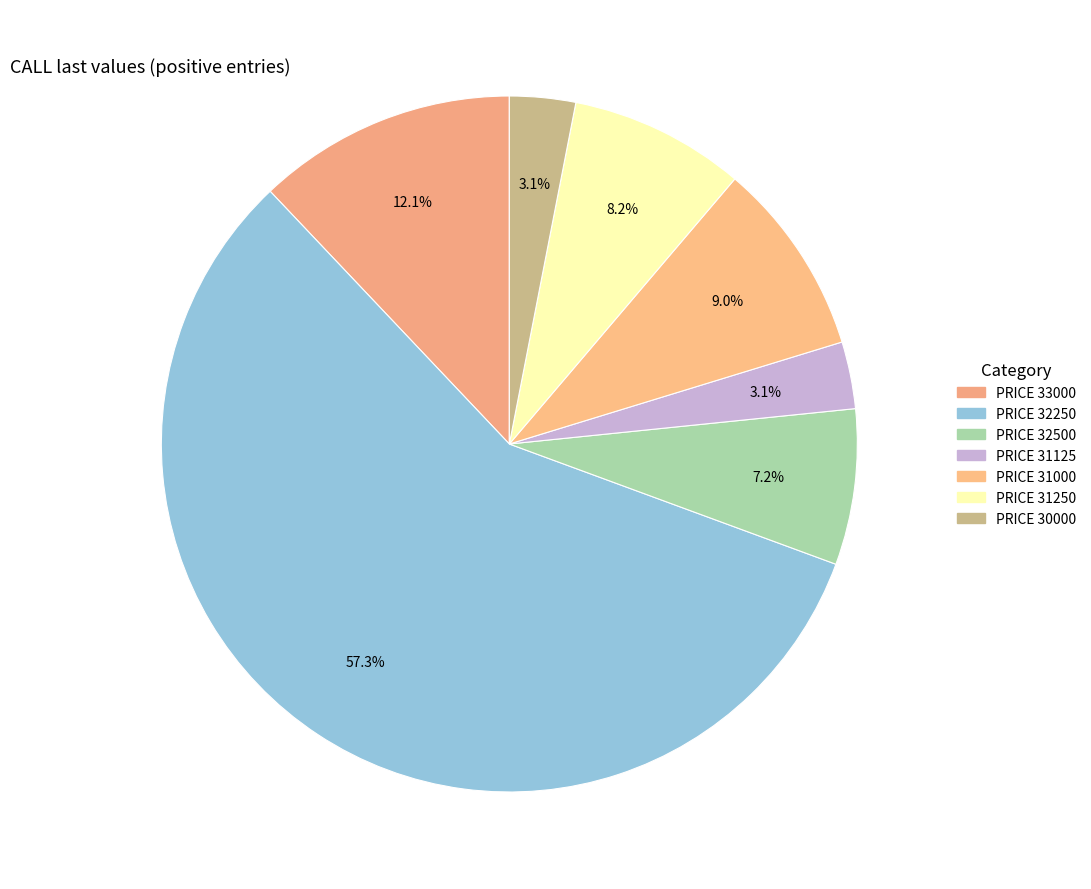

Rank the categories by value from highest to lowest.

32250, 33000, 31000, 31250, 32500, 31125, 30000